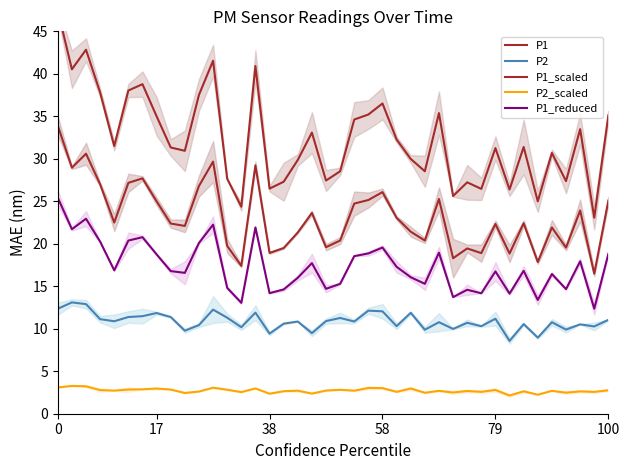

Which has a higher value, 17 or 27?

27